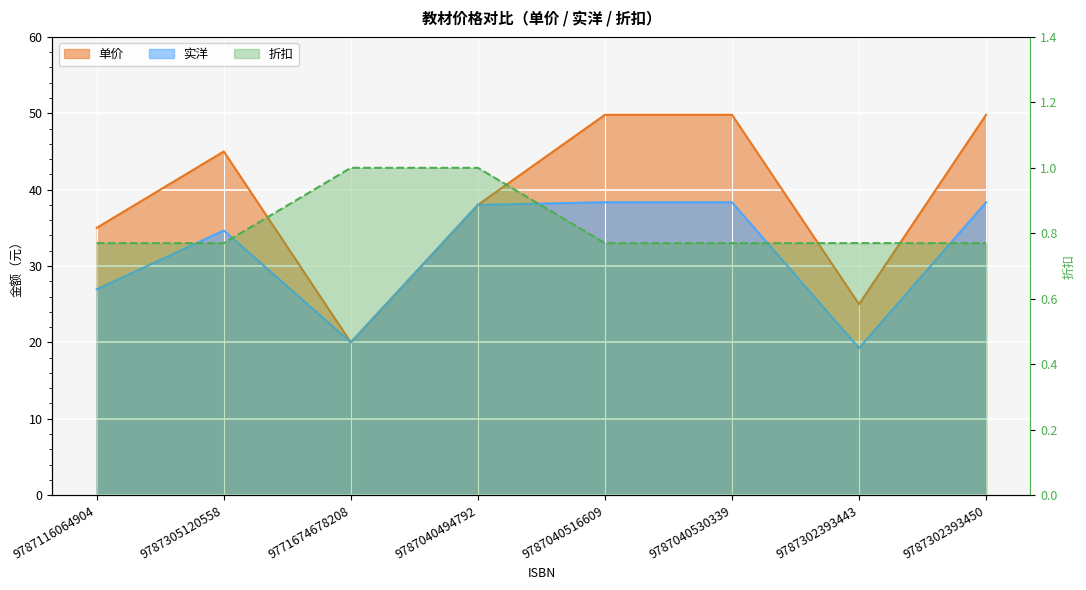

Reading left to right, extract all data points from this chart.

单价: 35.0	45.0	20.0	38.0	49.8	49.8	25.0	49.8
实洋: 26.9	34.6	20.0	38.0	38.3	38.3	19.2	38.3
折扣: 0.8	0.8	1.0	1.0	0.8	0.8	0.8	0.8